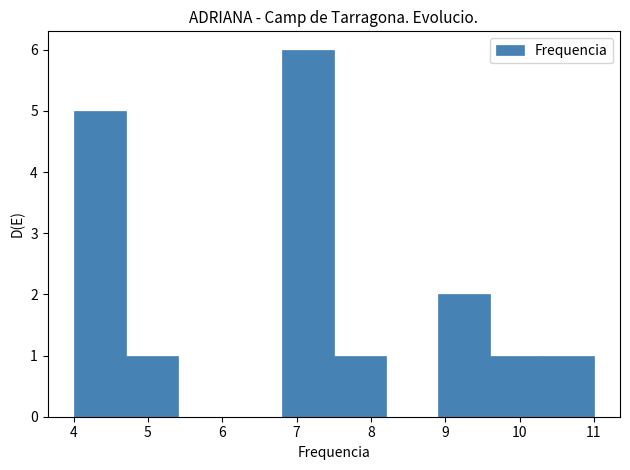

How tall is the bar that spans 7.5 to 8.2 on the x-axis? The values are not printed on the chart, so give them approximately, as read against the axis.

1